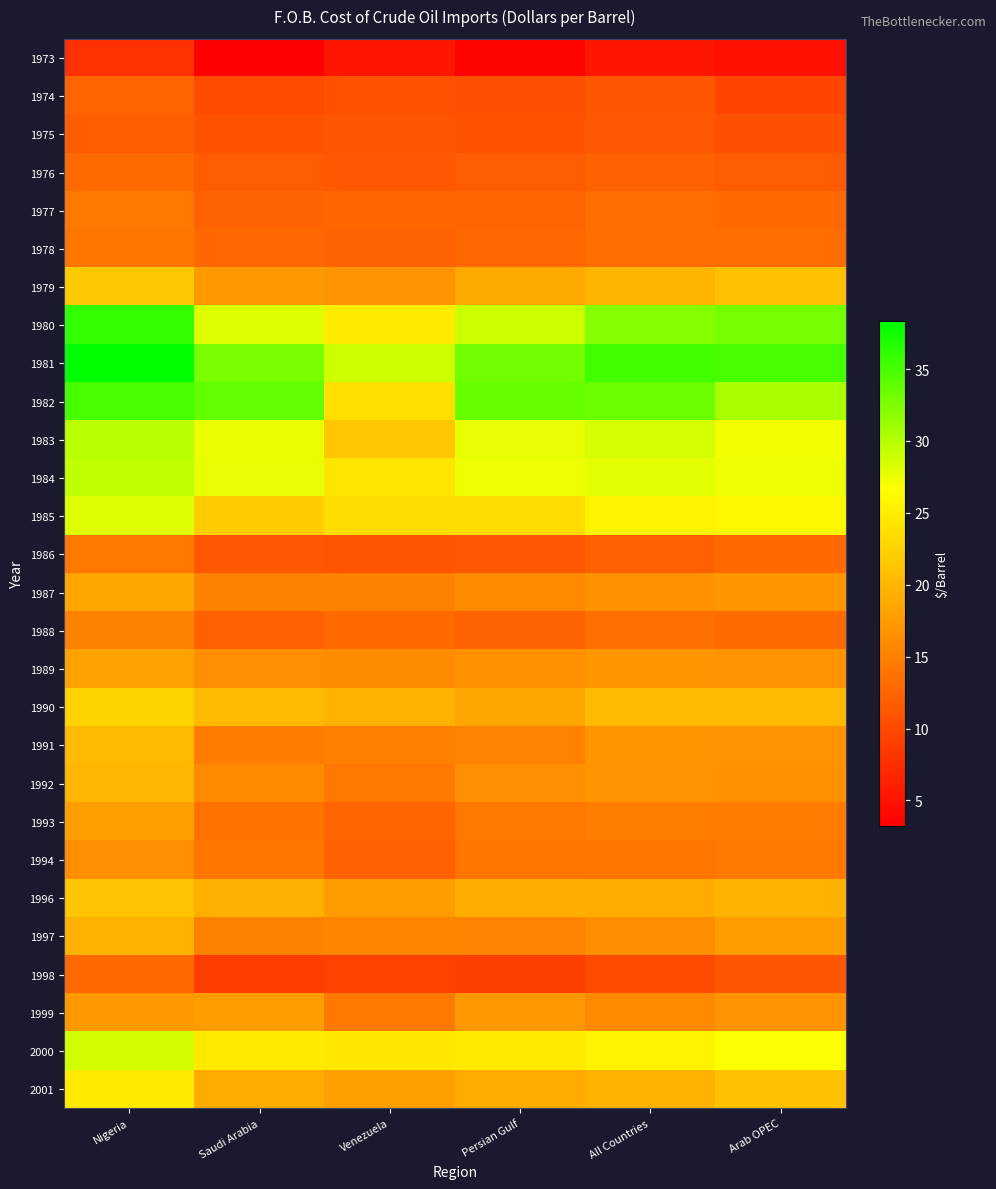

Between Persian Gulf and All Countries, which series saw the biggest shift?

1980